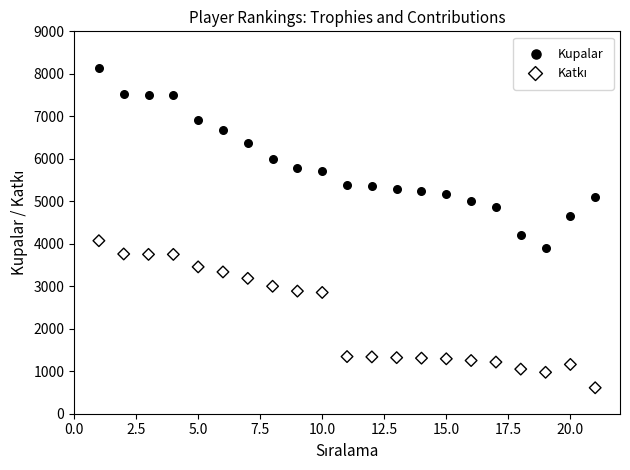

Across all data points, what is the range of X values (max minus min)?

20